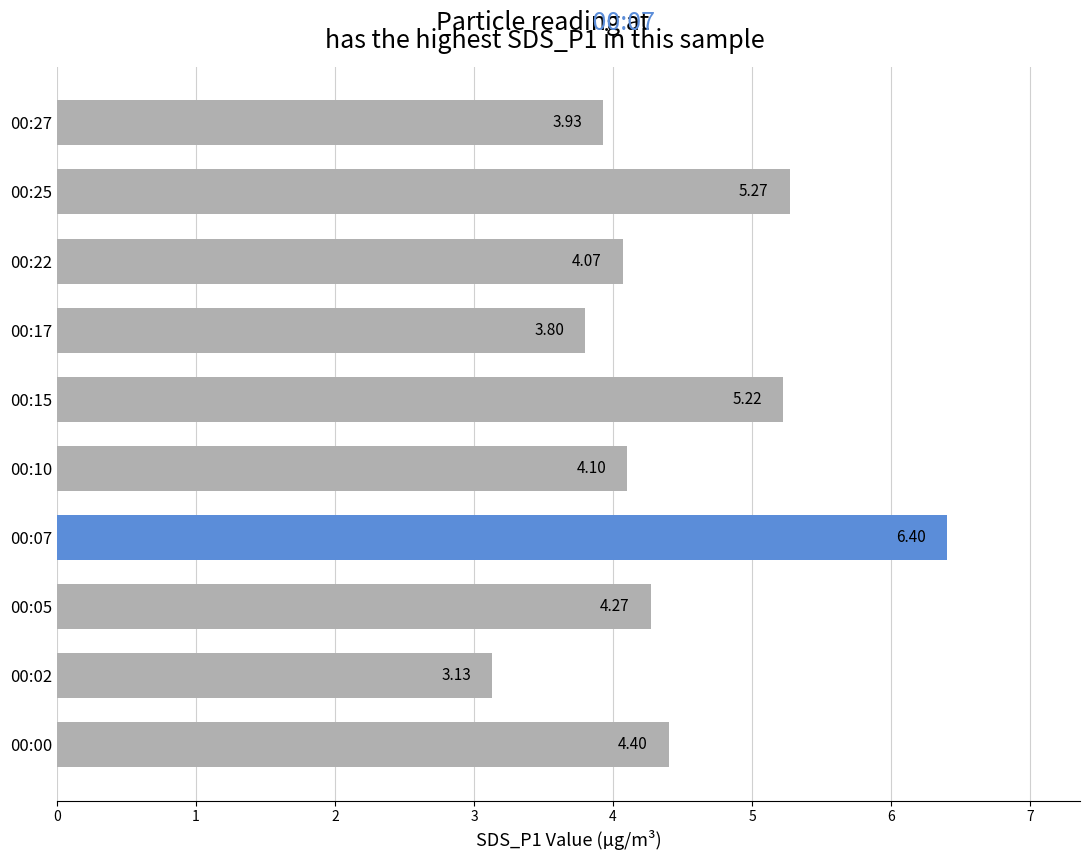

Rank the categories by value from highest to lowest.

00:07, 00:25, 00:15, 00:00, 00:05, 00:10, 00:22, 00:27, 00:17, 00:02